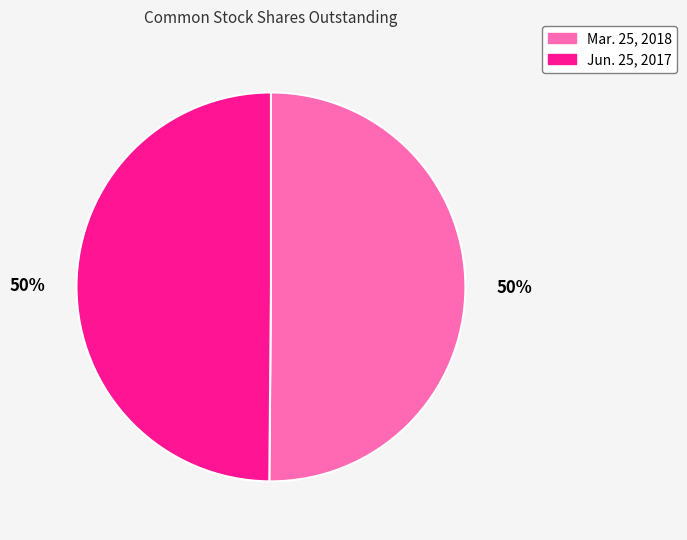

Do Jun. 25, 2017 and Mar. 25, 2018 together represent more than half of the pie?

Yes